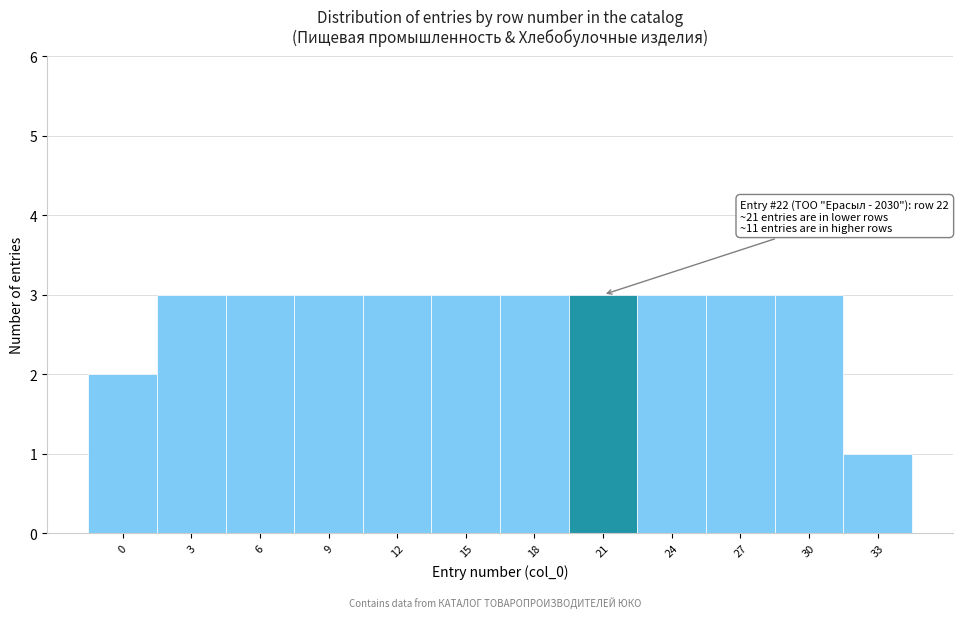

Reading left to right, transcribe all the data shown in this chart.

2	3	3	3	3	3	3	3	3	3	3	1